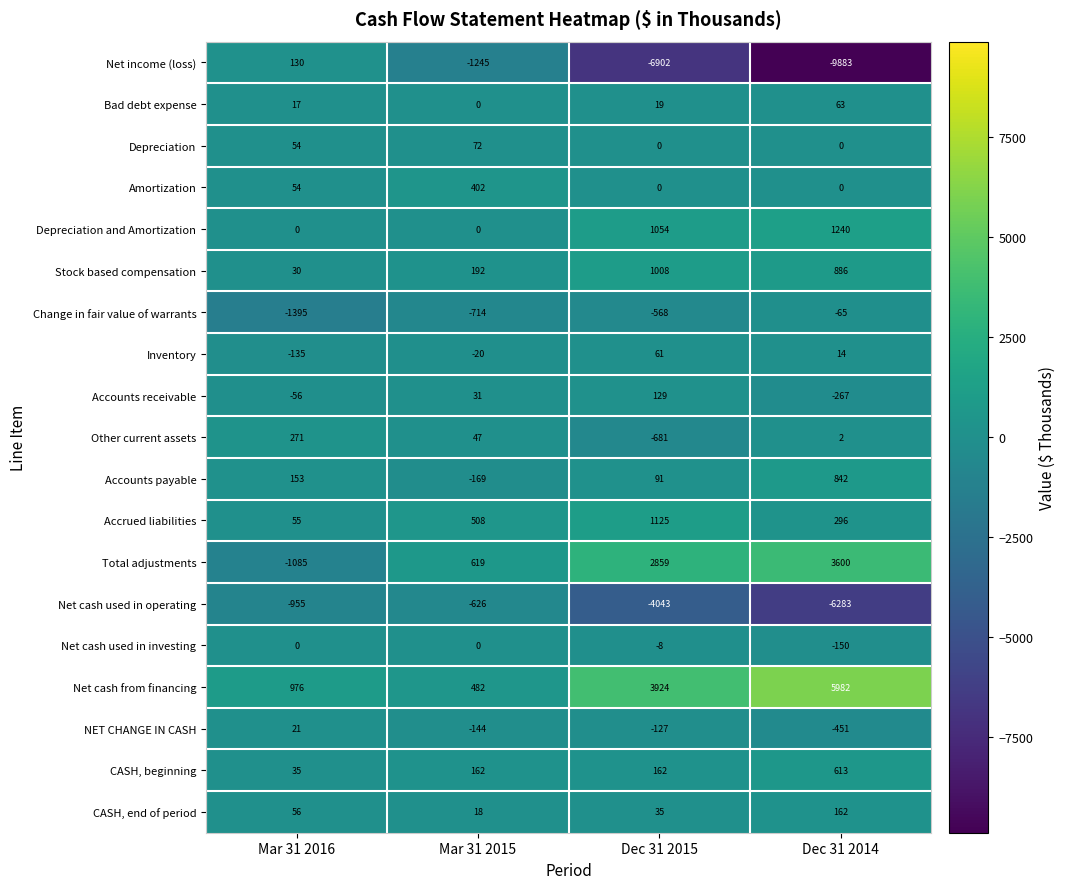

Which series changed the most between Mar 31 2016 and Mar 31 2015?

Total adjustments